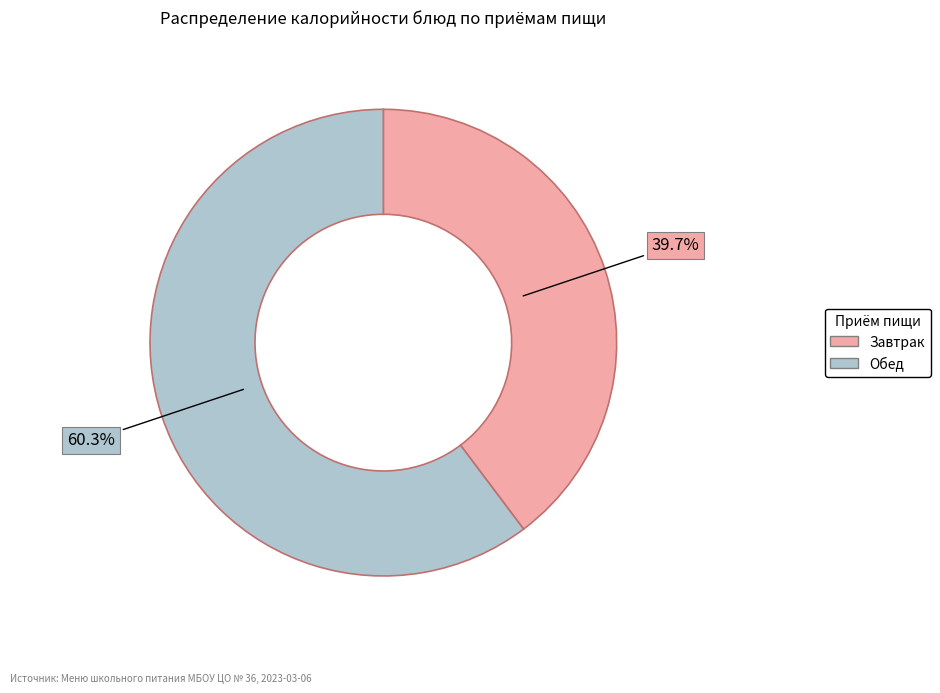

Is there a majority slice in this chart?

Yes